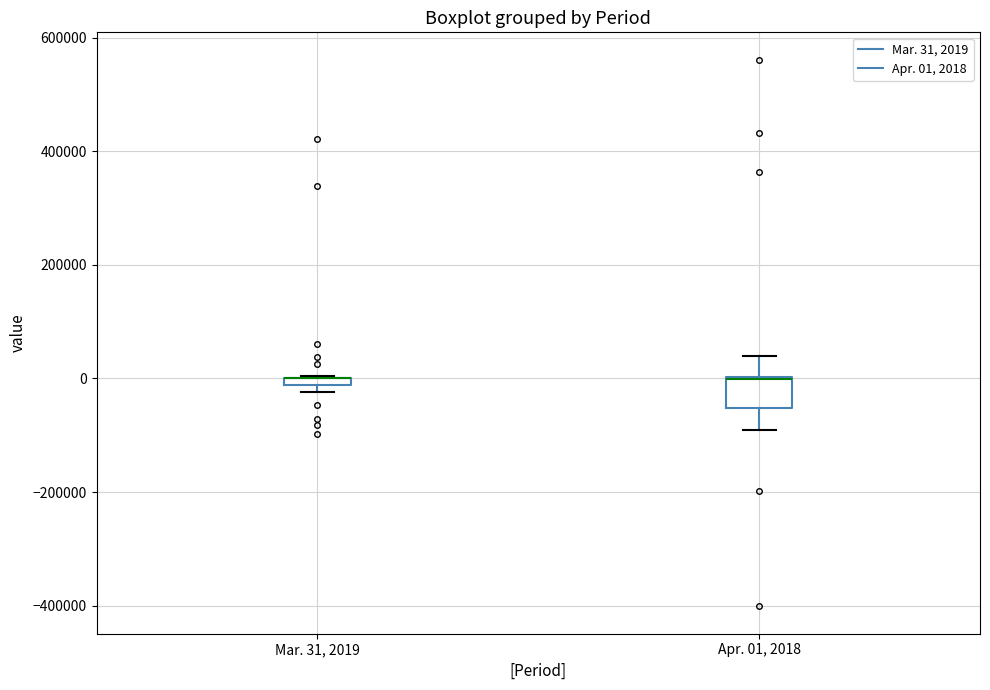

Where is the upper edge of the box for Mar. 31, 2019 on the y-axis? The values are not printed on the chart, so give them approximately, as read against the axis.

0